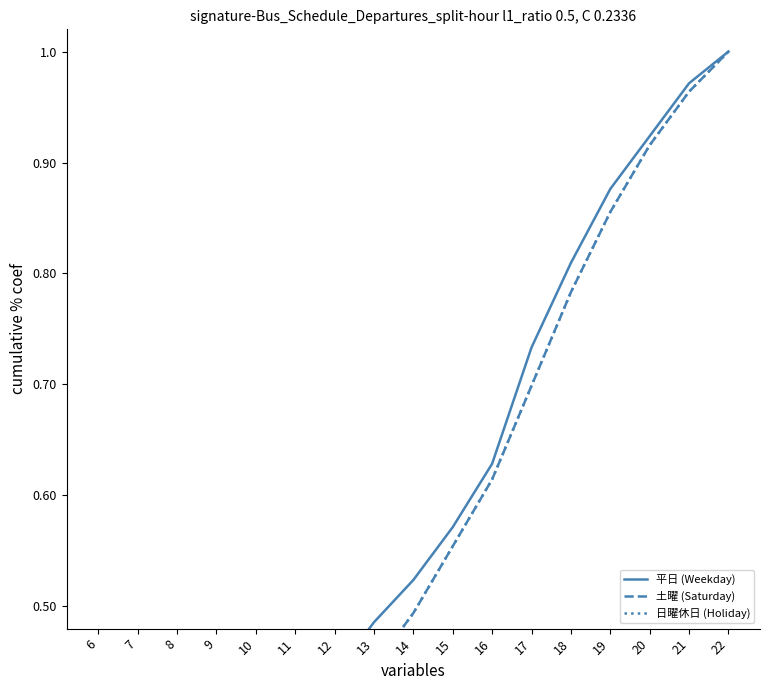

At which label is 土曜 (Saturday) closest to 0?

6